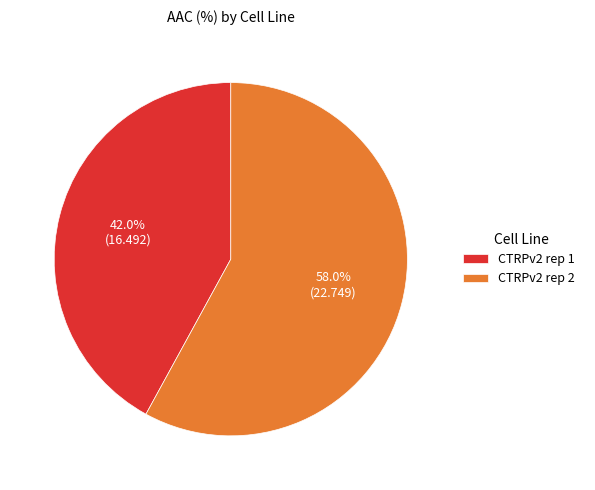

Does any single category account for the majority?

Yes